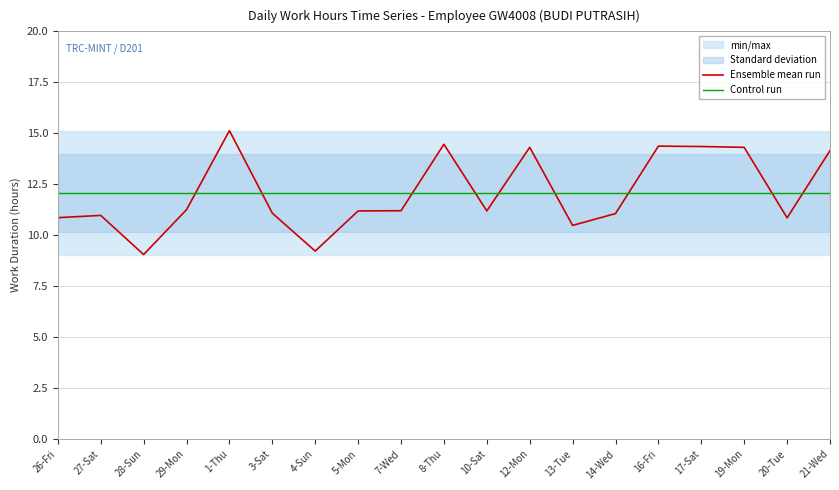

Rank the series at 12-Mon from lowest to highest value.

Control run, Ensemble mean run